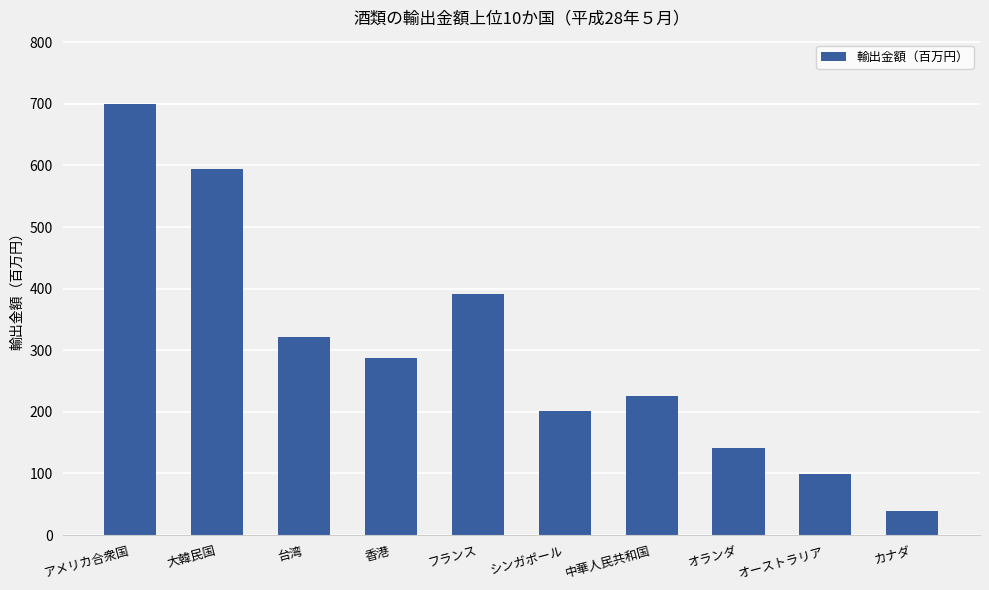

Is it true that the value at オランダ is 141.7?

True